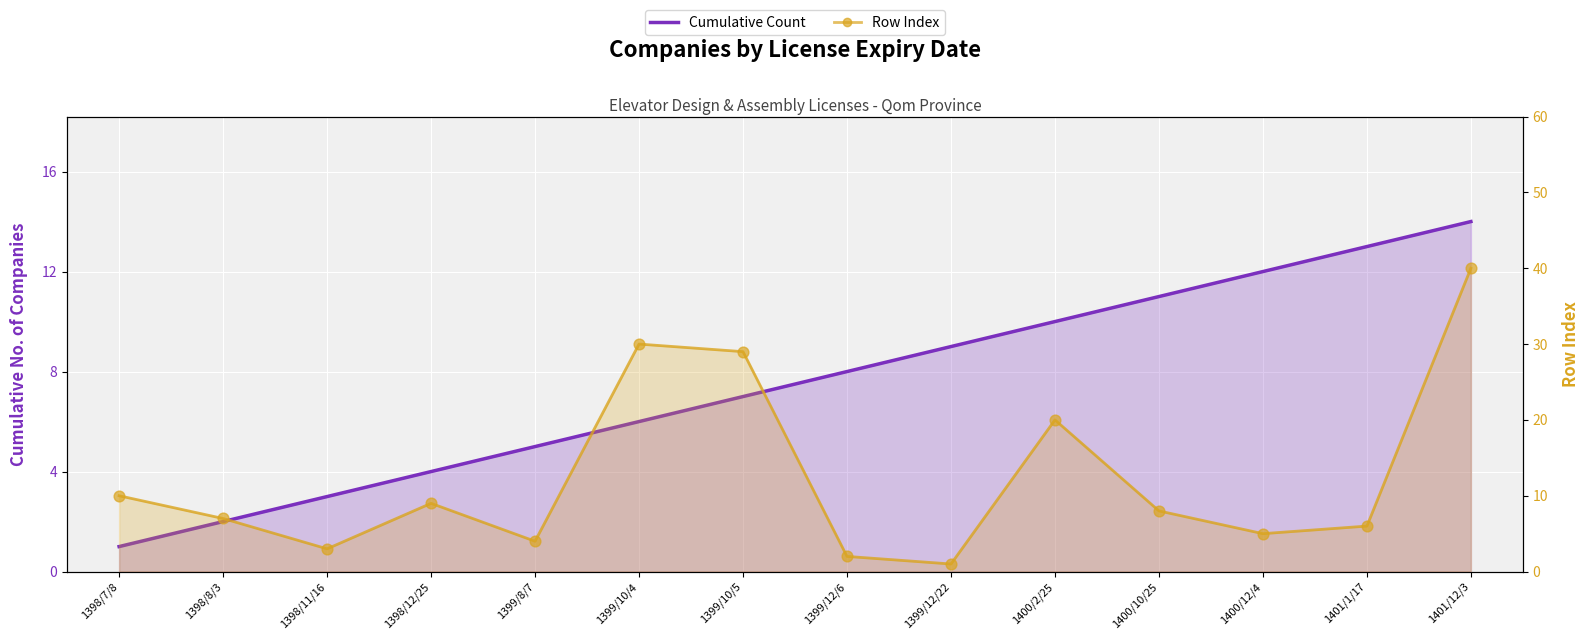

What is the total value across all series at 1399/12/6?

12